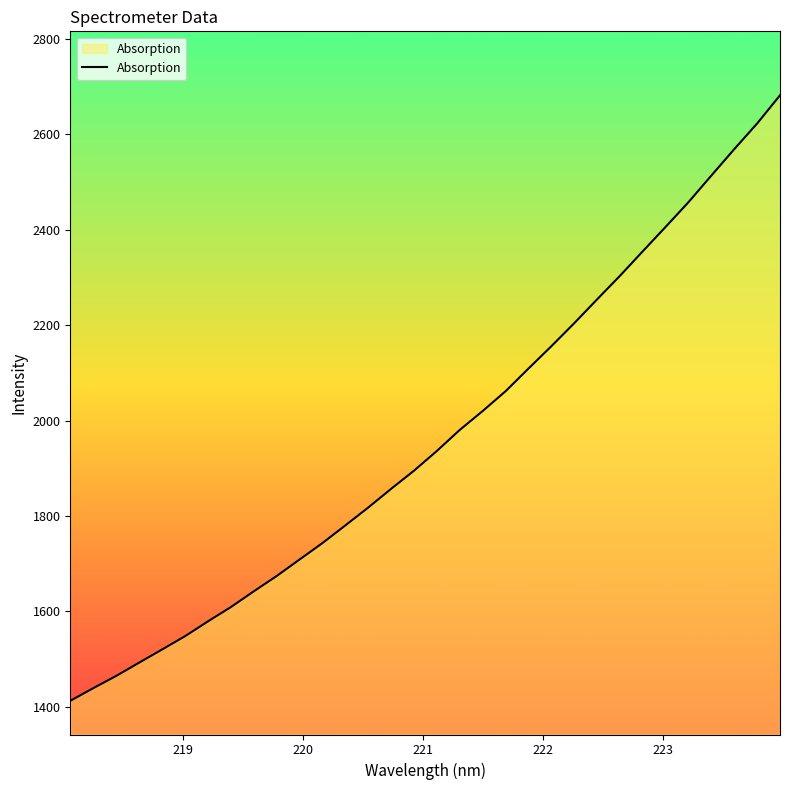

How many values are below 1936?

16